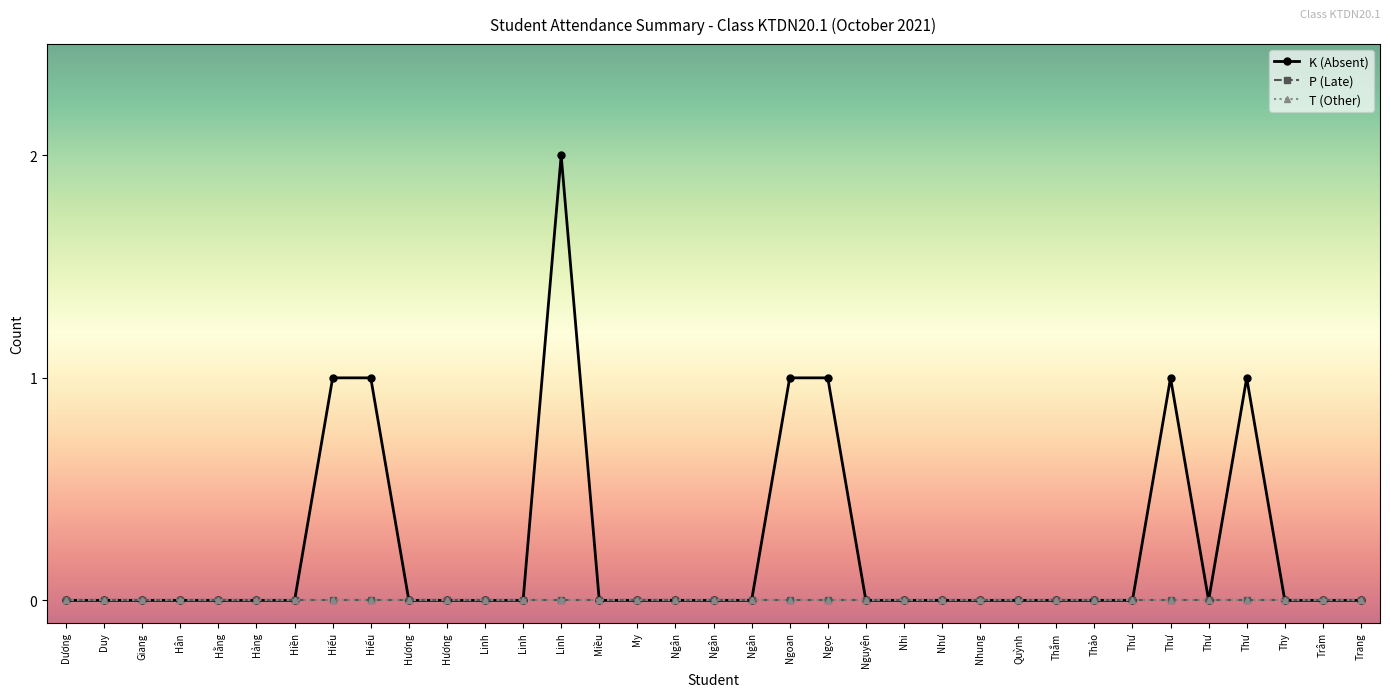

True or false: P (Late) has more than 0 interior local peaks.

False